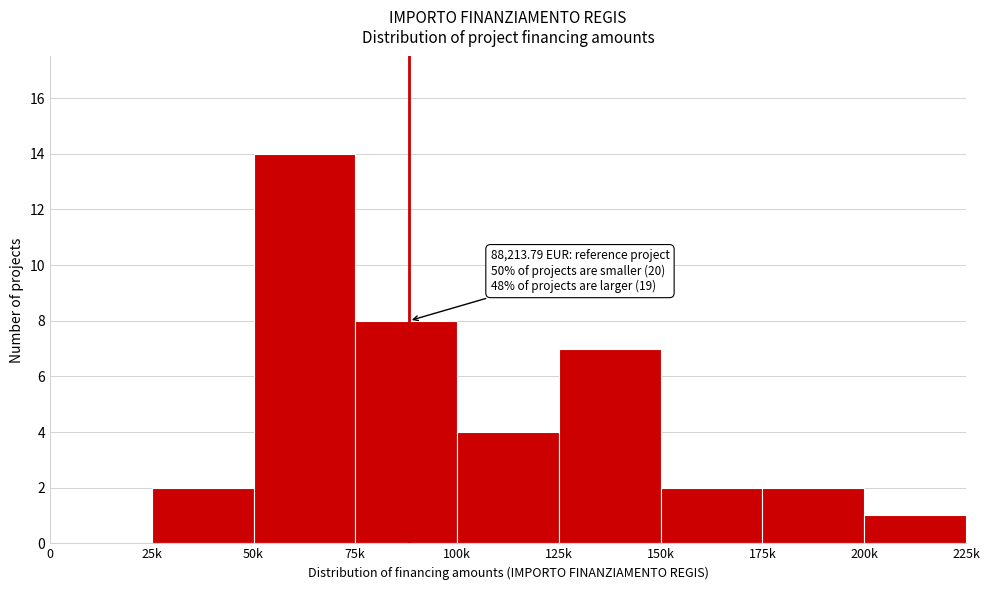

Reading right to left, extract all data points from this chart.

200k=1	175k=2	150k=2	125k=7	100k=4	75k=8	50k=14	25k=2	0=0